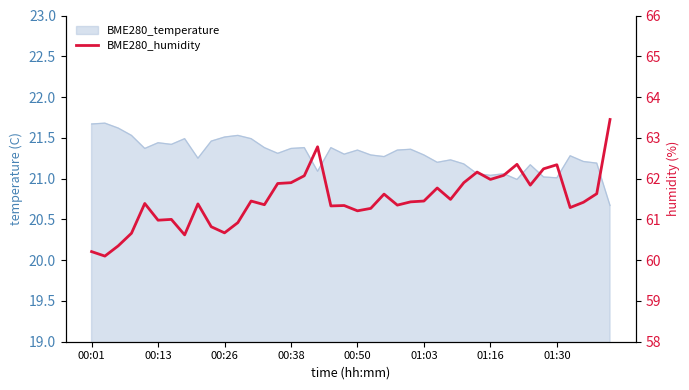

Approximately how many times larger is the value at 32 compared to 00:01?

1.0